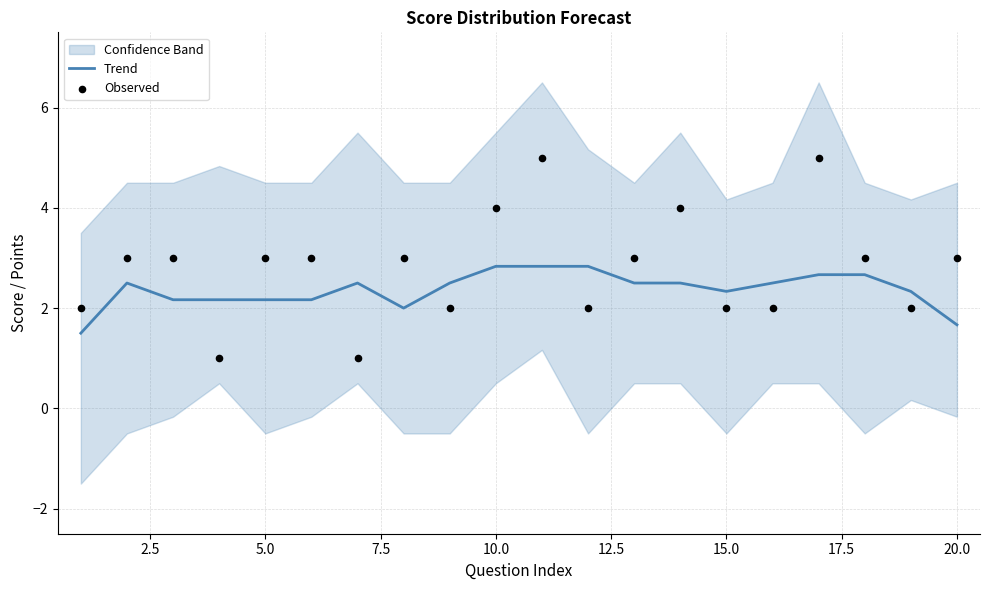

The value of Trend at 5.0 is 0.6. True or false?

False